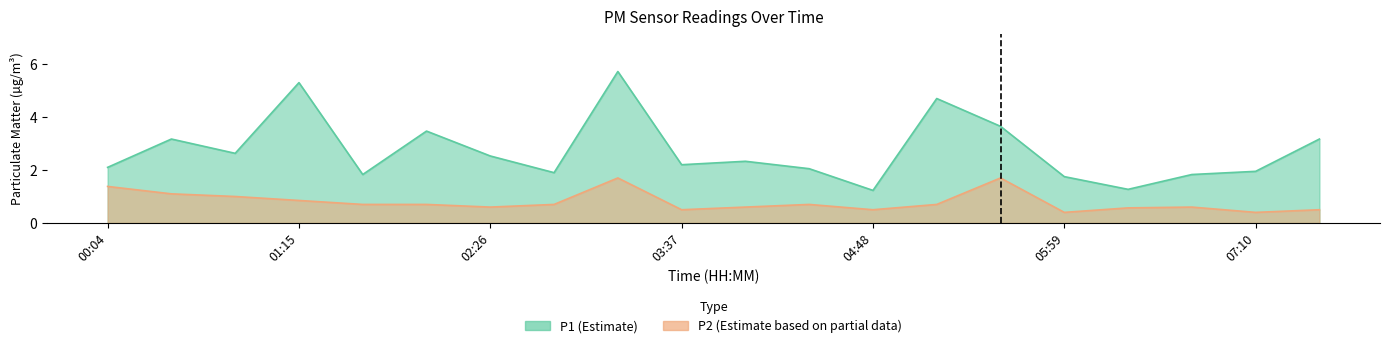

What is the total value across all series at 04:01?

2.5